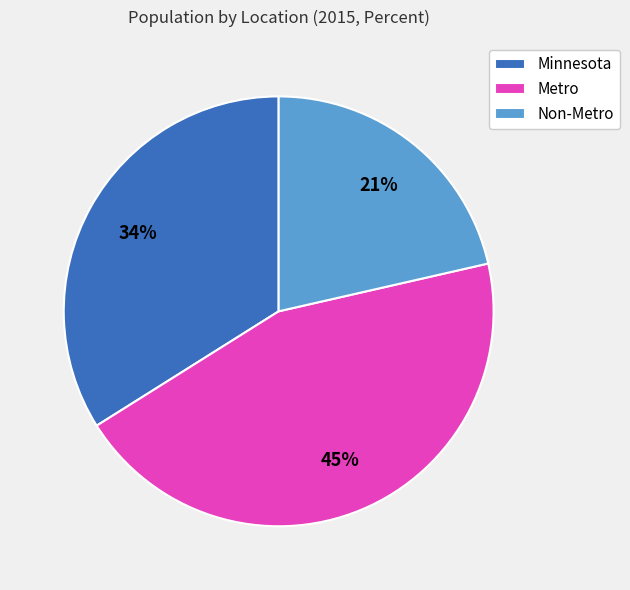

Does Non-Metro account for over 50% of the chart?

No